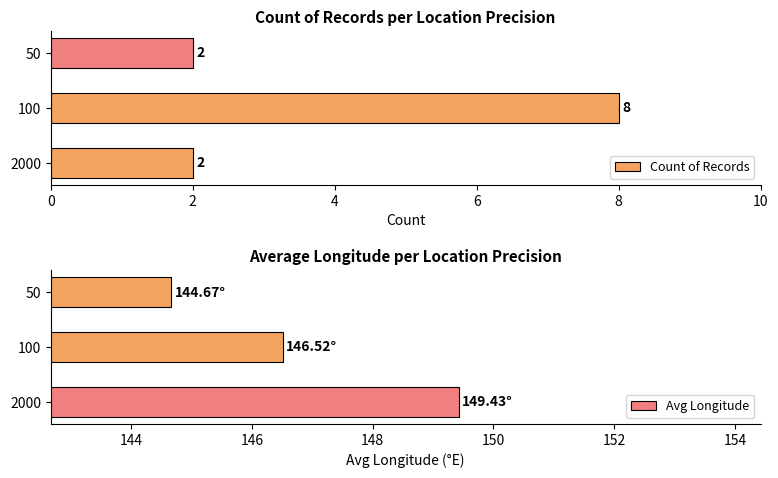

At how many categories does at least one series exceed 56?

3